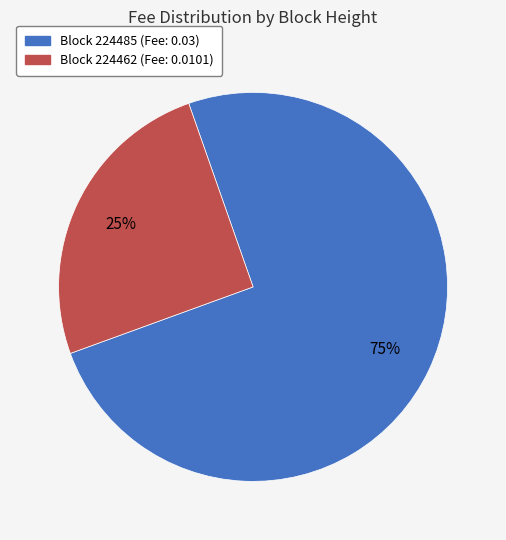

Is there any slice that represents more than half of the pie?

Yes